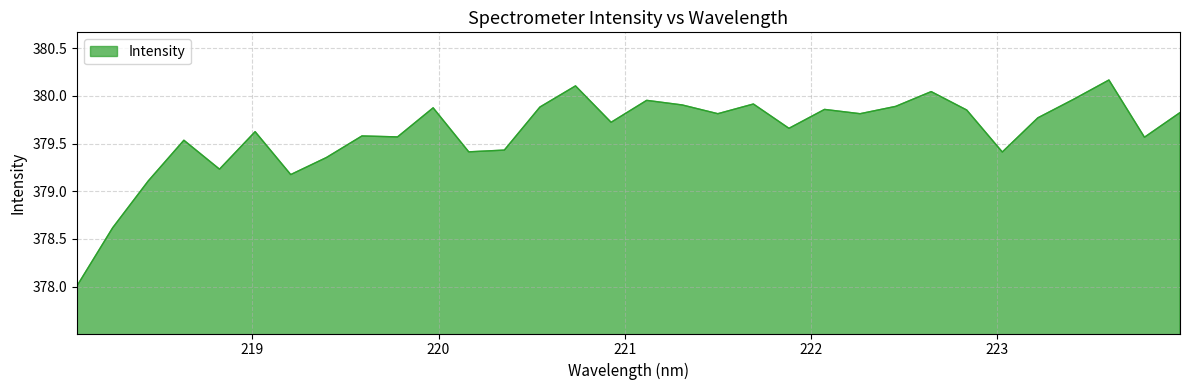

Count the number of categories in the chart.

32